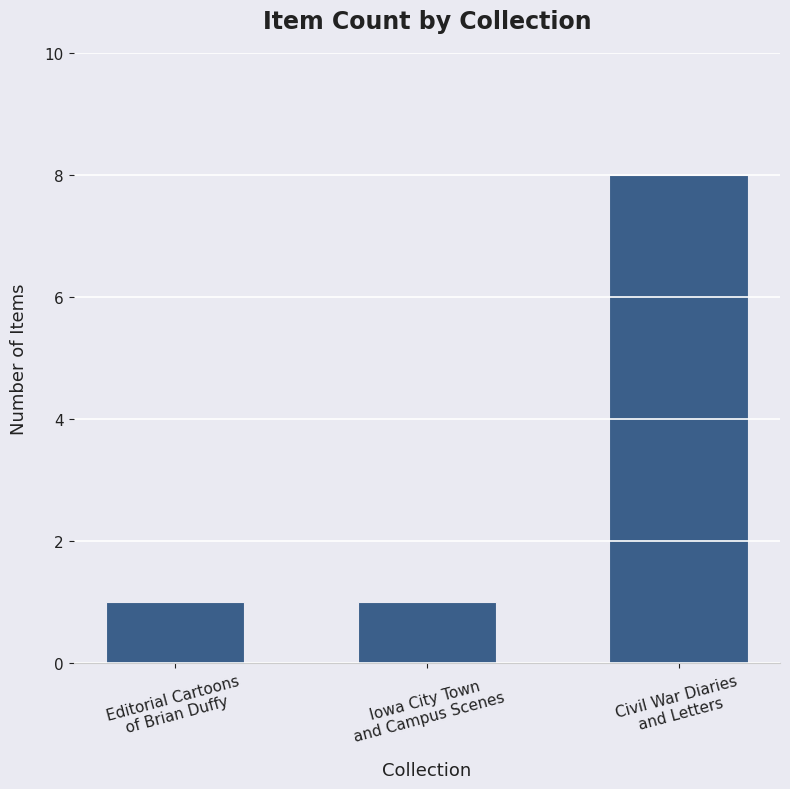

What is the value of the 1st bar from the left?

1